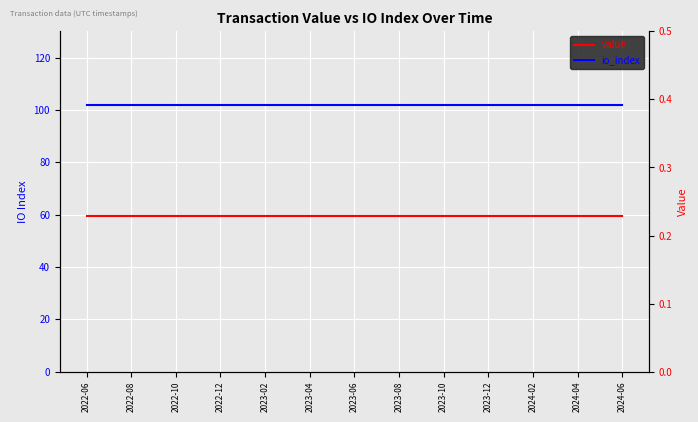

True or false: value and io_index intersect in this chart.

False